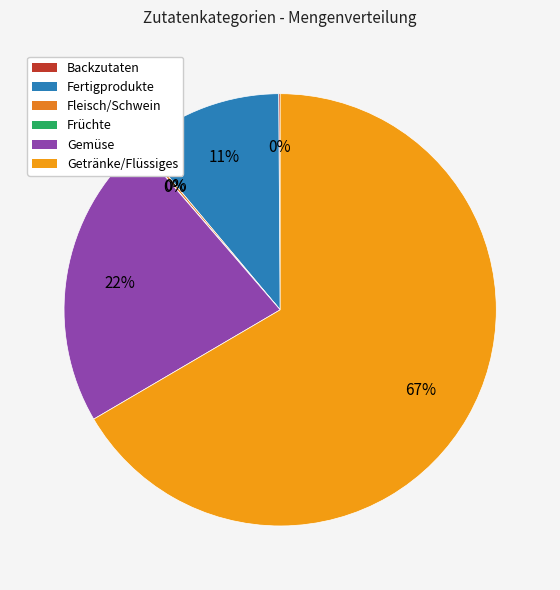

Combined, what portion of the pie is Fertigprodukte and Backzutaten?

11.1%